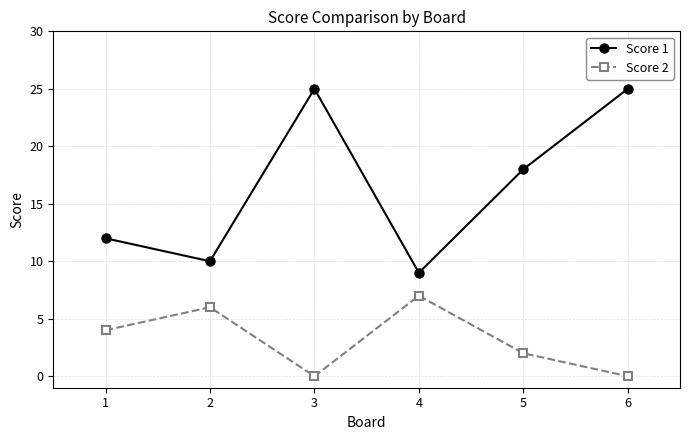

How many distinct data groups are displayed?

2